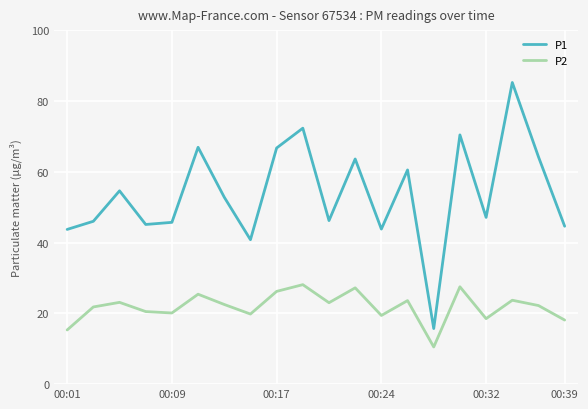

How many lines are shown in the chart?

2